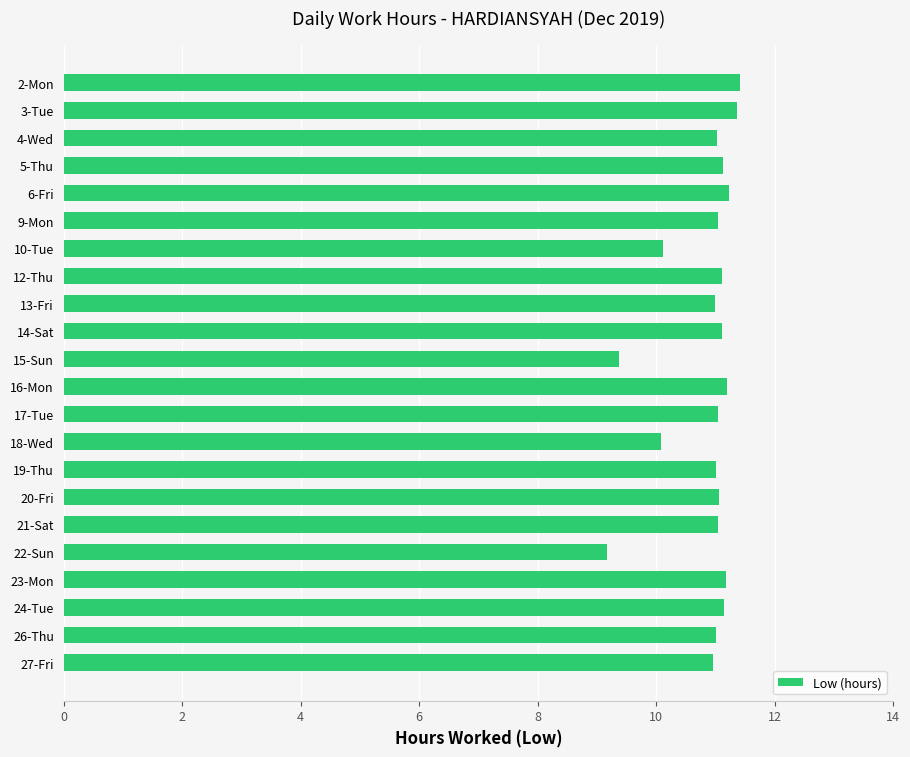

What is the sum of the values at 17-Tue and 21-Sat?

22.1